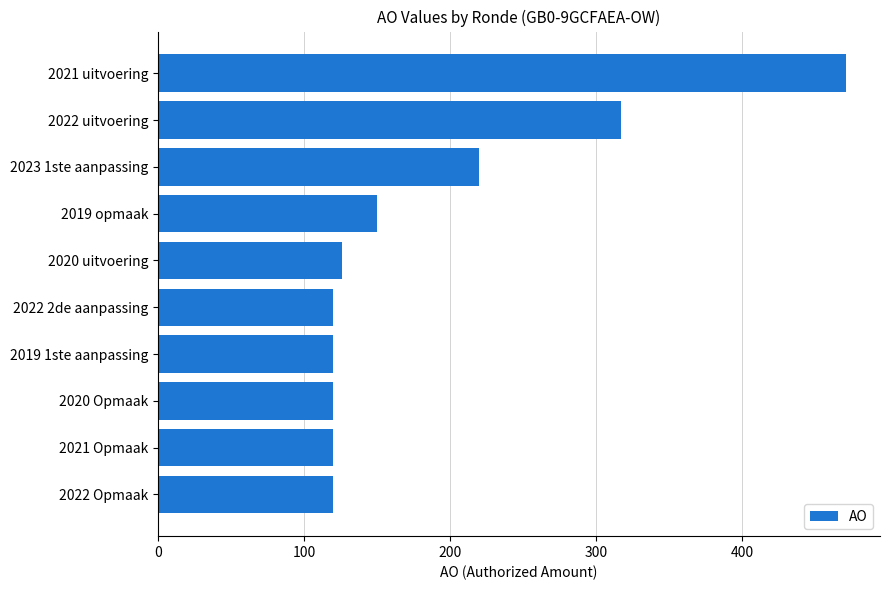

What is the maximum value shown in the chart?

471